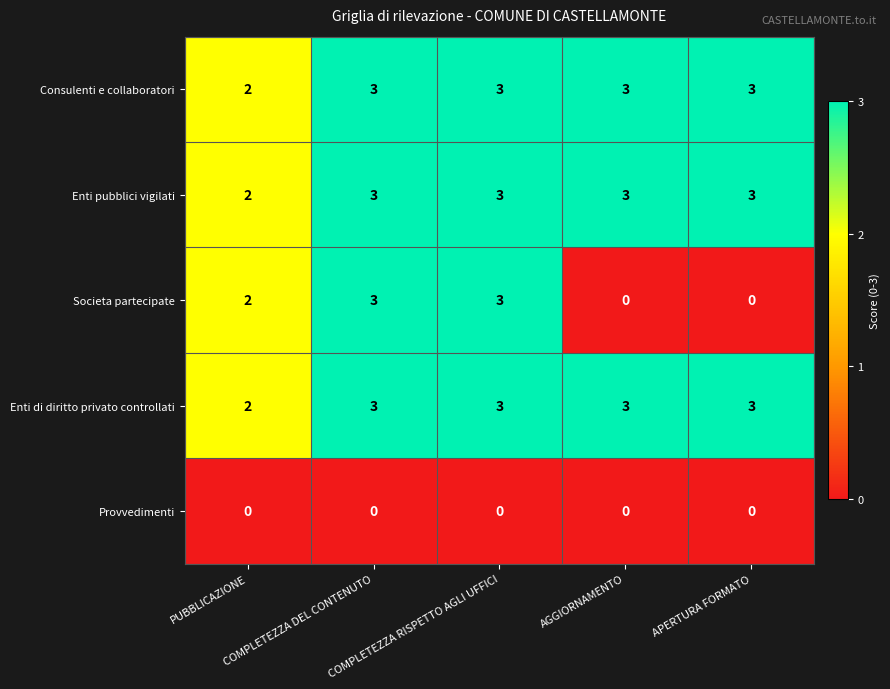

Which series has the widest spread of values?

Societa partecipate